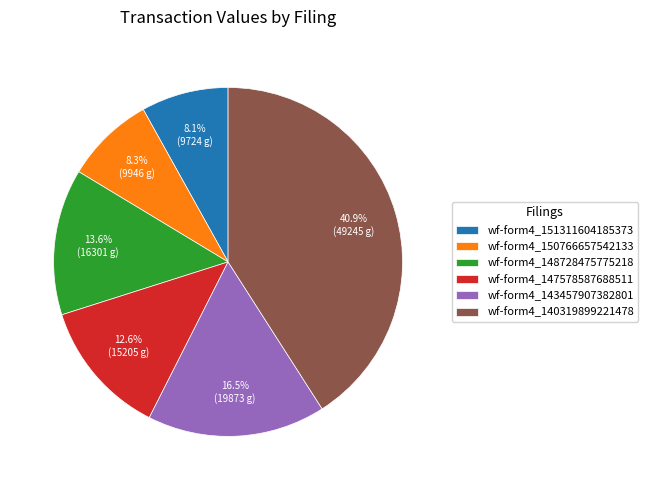

Which category has the biggest portion of the pie?

wf-form4_140319899221478